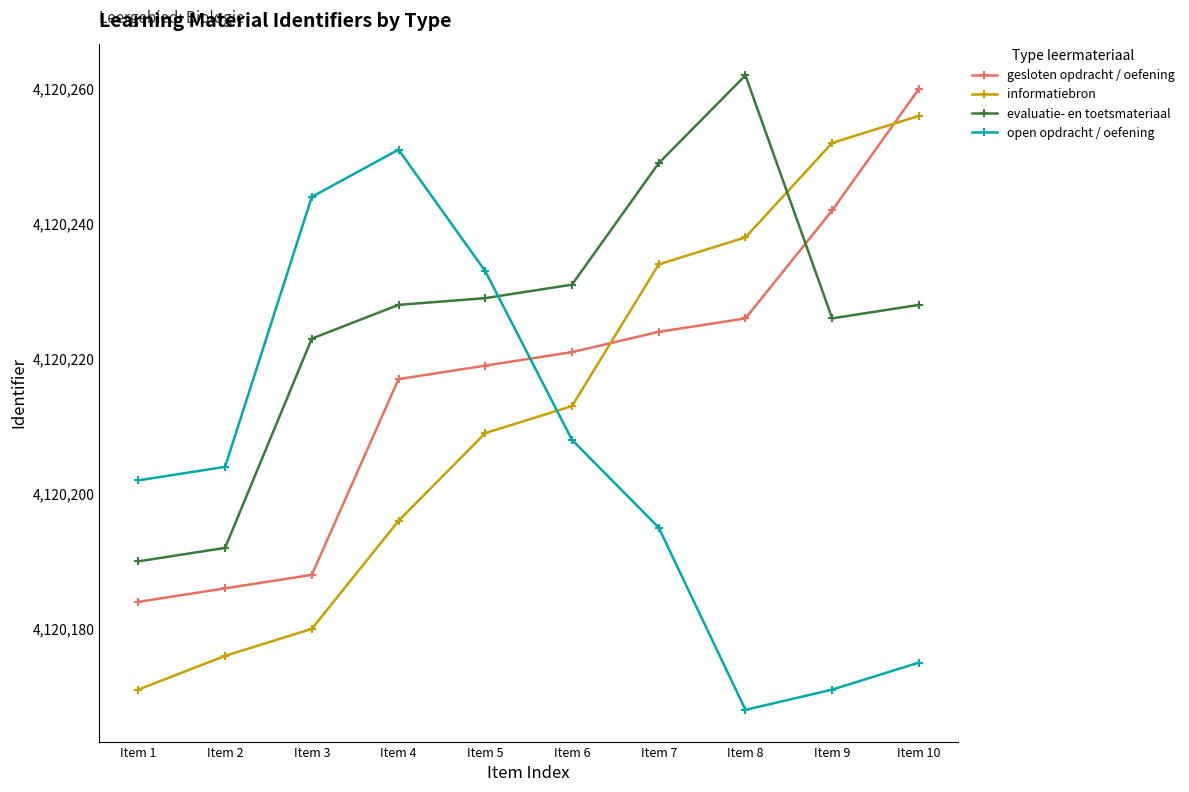

What is the highest value of the open opdracht / oefening series?

4120251